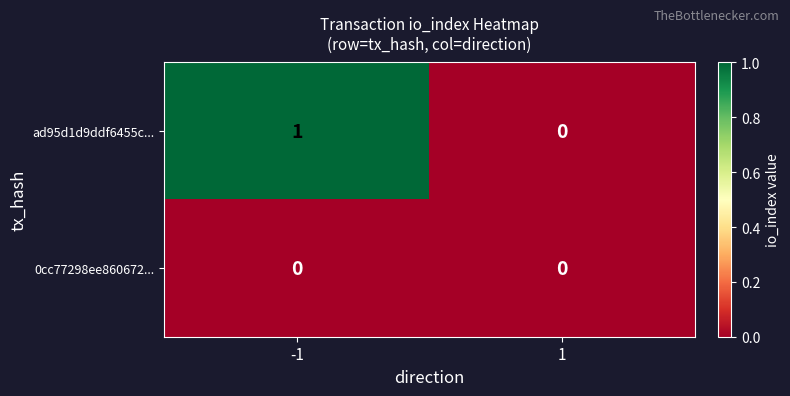

Which series has the largest total across all categories?

ad95d1d9ddf6455c...